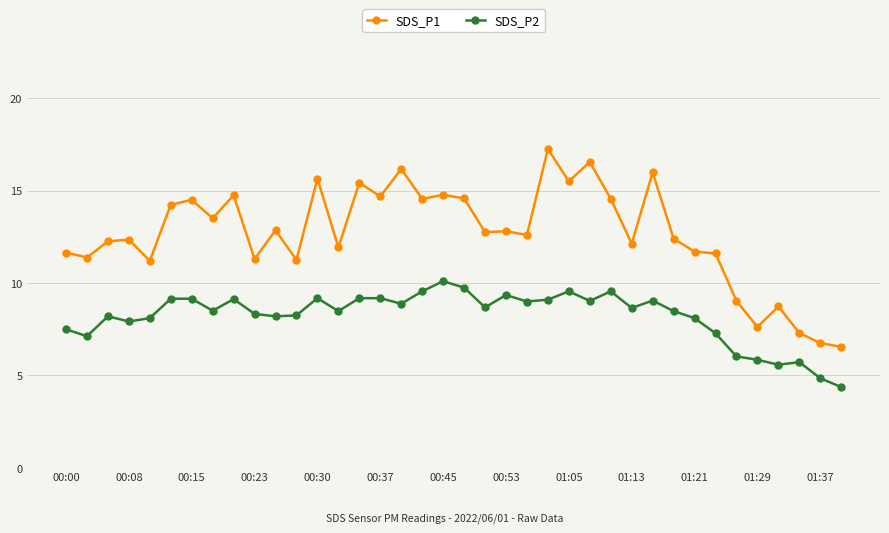

True or false: SDS_P2 has more than 1 interior local peaks.

True